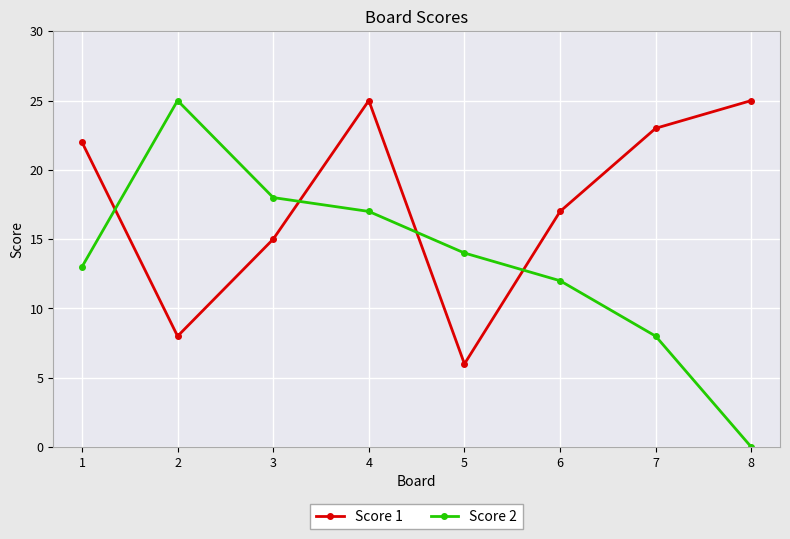

Rank the categories by Score 2 value from lowest to highest.

8, 7, 6, 1, 5, 4, 3, 2